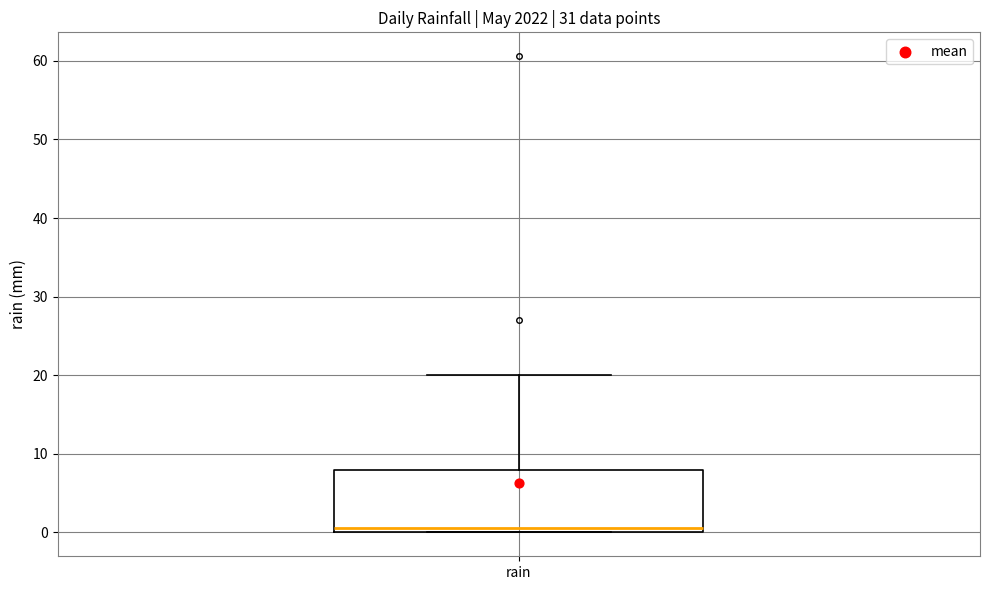

Transcribe this box plot: give where the median line is, the range the box spans, and where the two whiskers end, as read against the y-axis. The values are not printed on the chart, so give them approximately, as read against the axis.

median 1, box 0 to 8, whiskers 0 to 20